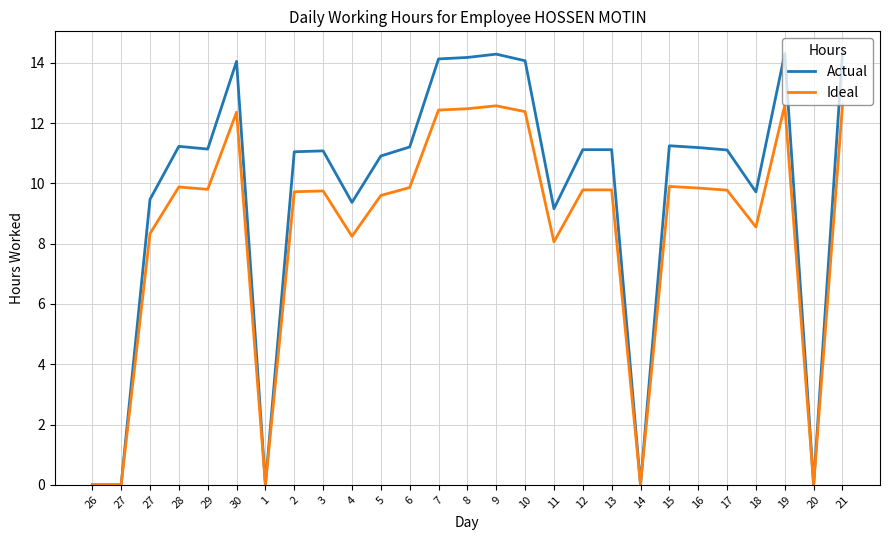

The Actual series shows 11.1 at 13. True or false?

True